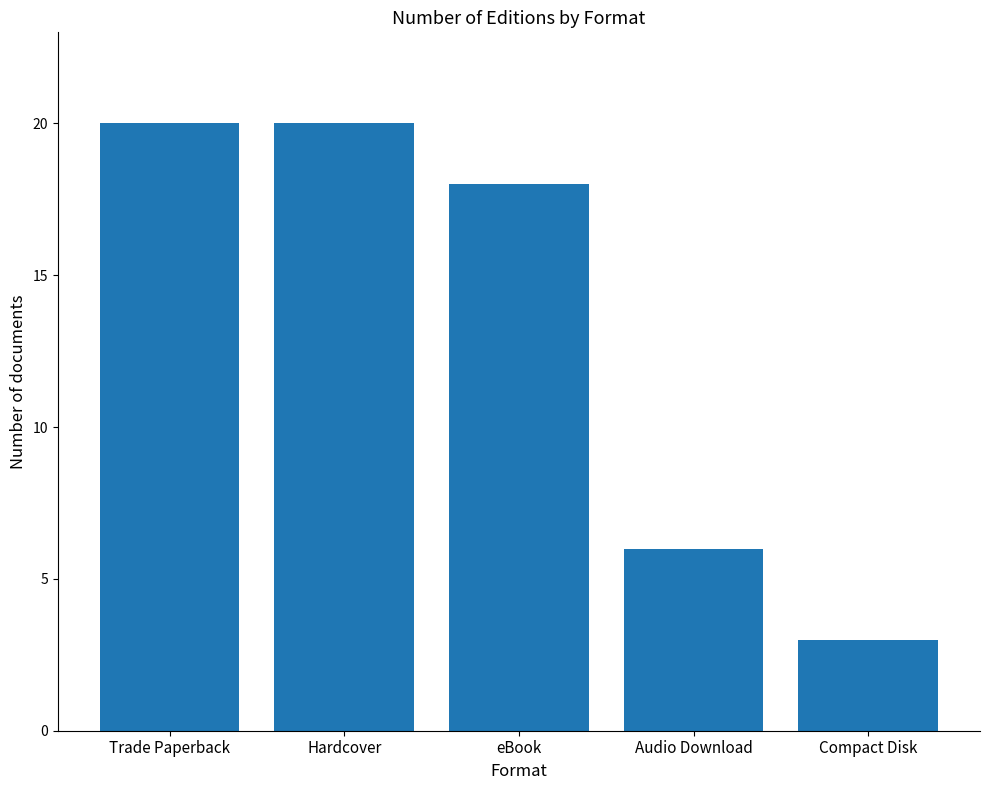

The chart shows a value of 20 at Hardcover. True or false?

True